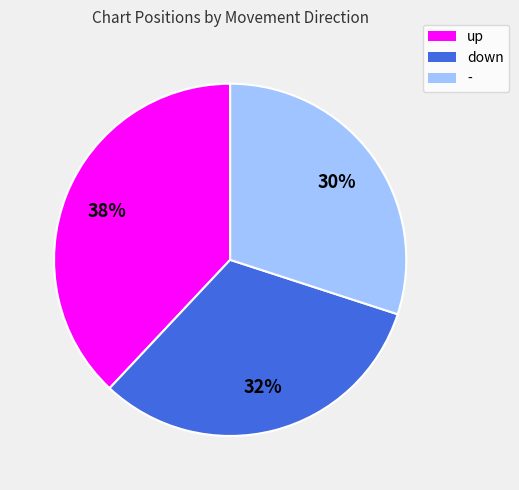

What is the largest slice in the pie chart?

up